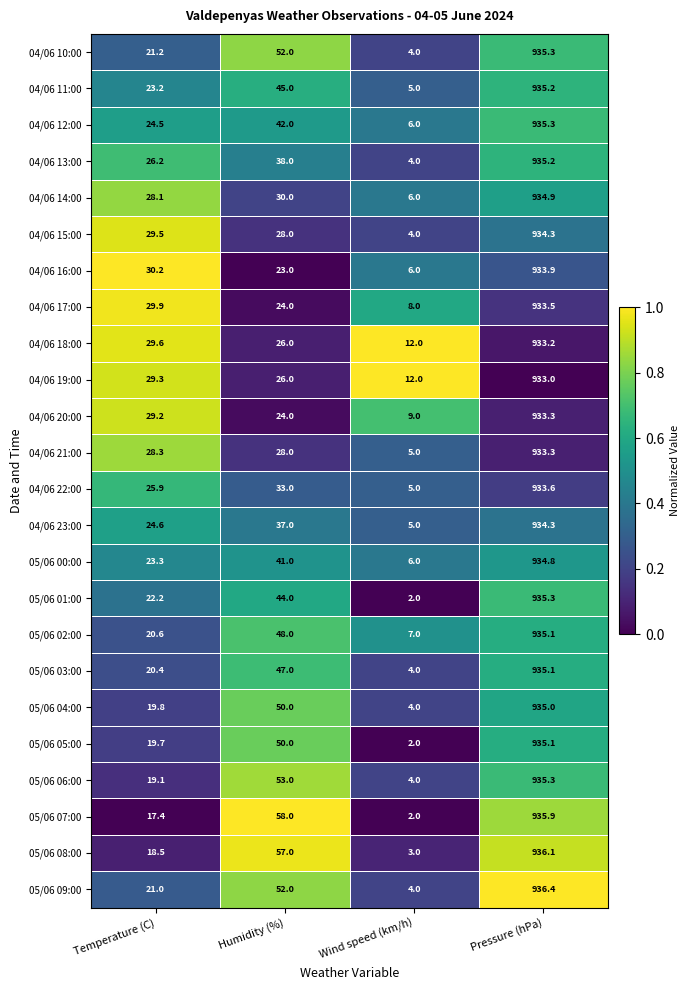

Which series has the largest total across all categories?

05/06 08:00